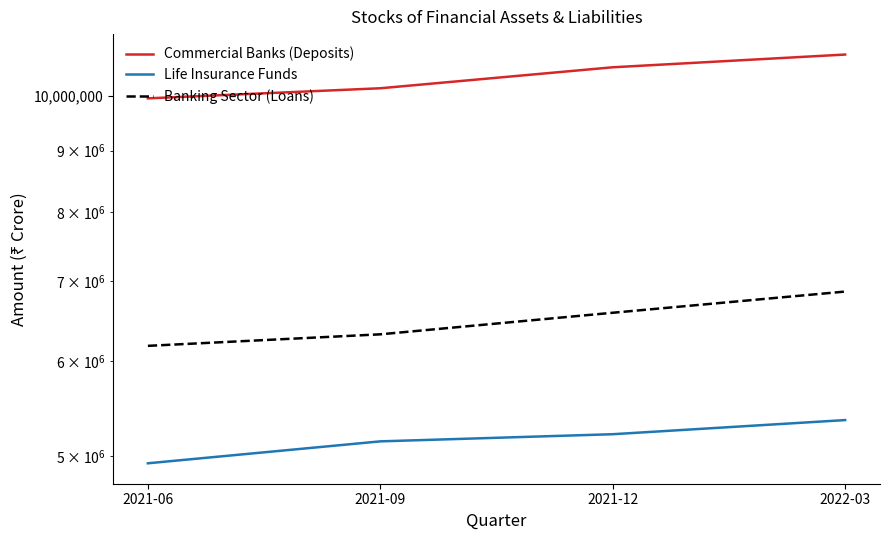

Reading left to right, list all the values displayed in this chart.

Commercial Banks (Deposits): 9953044	10148486	10566753	10829079
Life Insurance Funds: 4929725	5142279	5213527	5357350
Banking Sector (Loans): 6180377	6319097	6587052	6861233